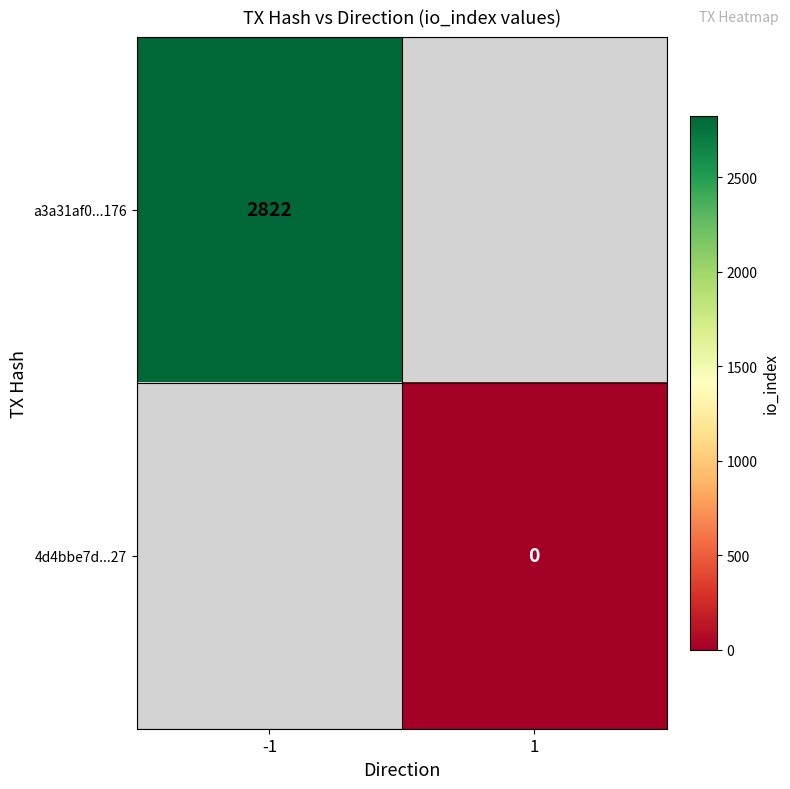

At which category does the chart reach its minimum across all series?

1